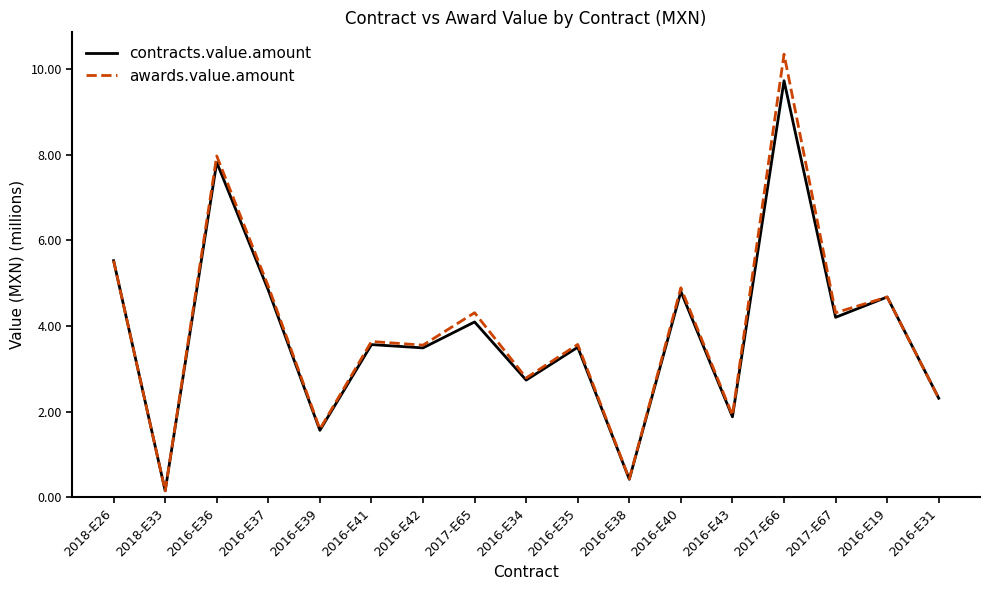

At how many categories does at least one series exceed 2?

13